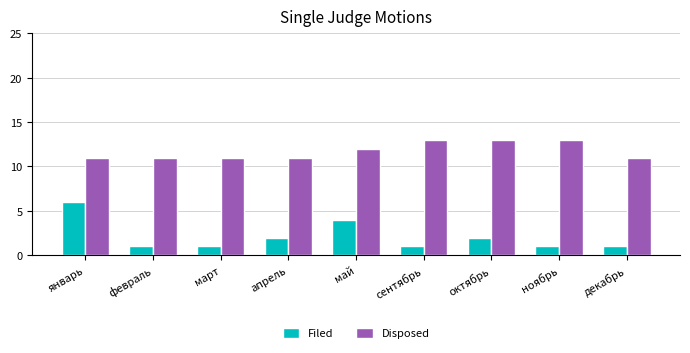

Which series has the widest spread of values?

Filed